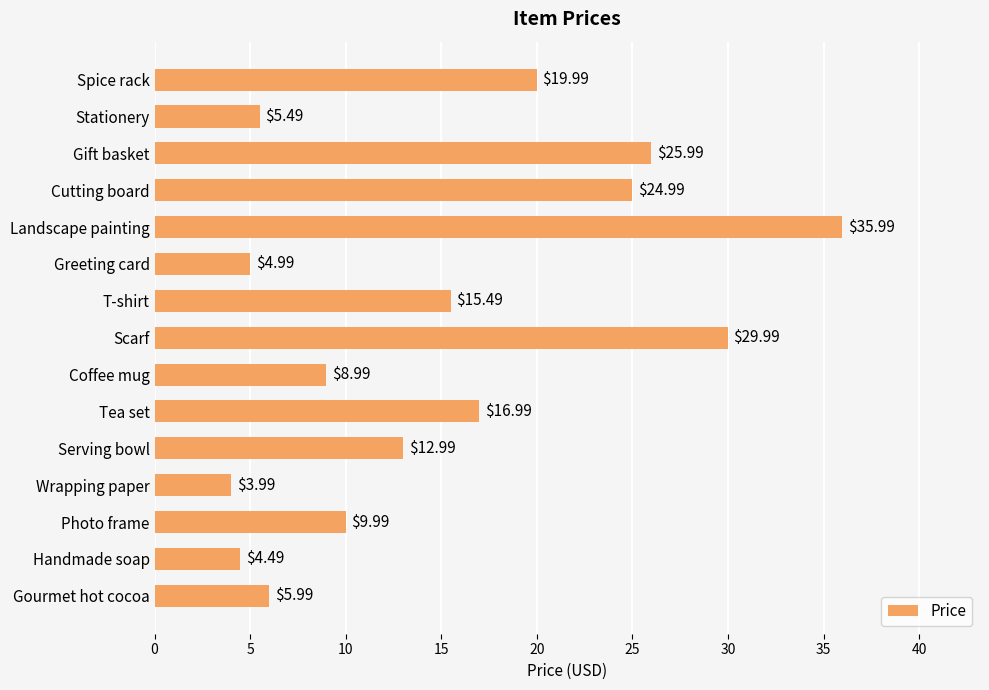

At which category does the chart reach its minimum across all series?

Wrapping paper